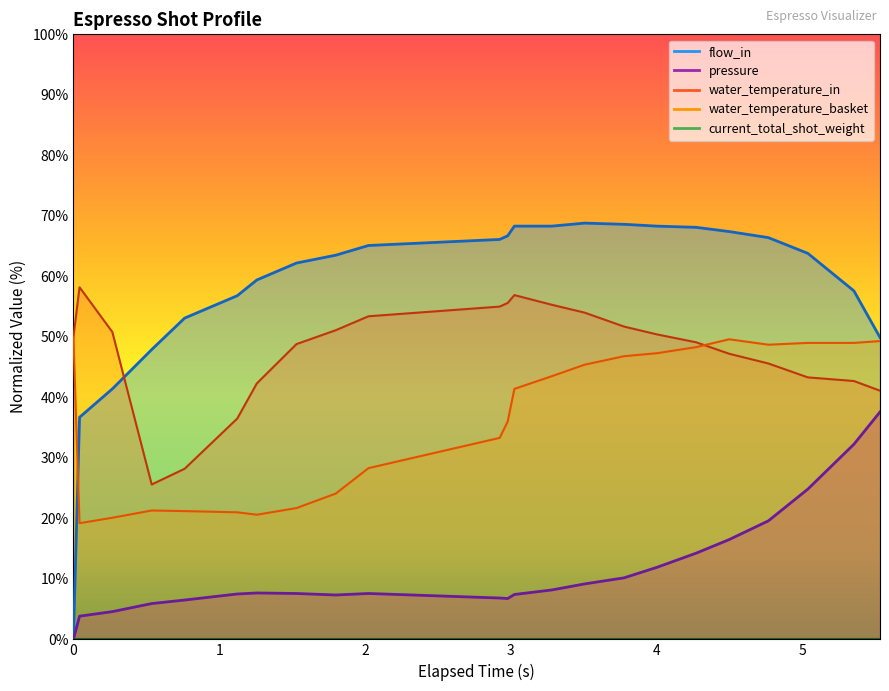

What is the average value of the water_temperature_basket series?

36.3